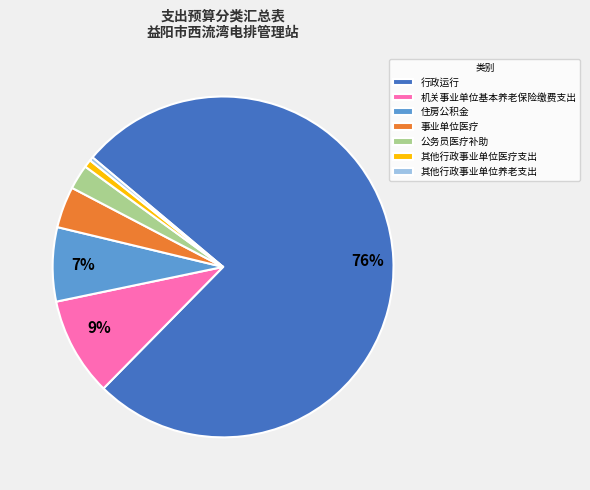

To the nearest percent, what is the combined percentage of 事业单位医疗 and 其他行政事业单位医疗支出?

5%